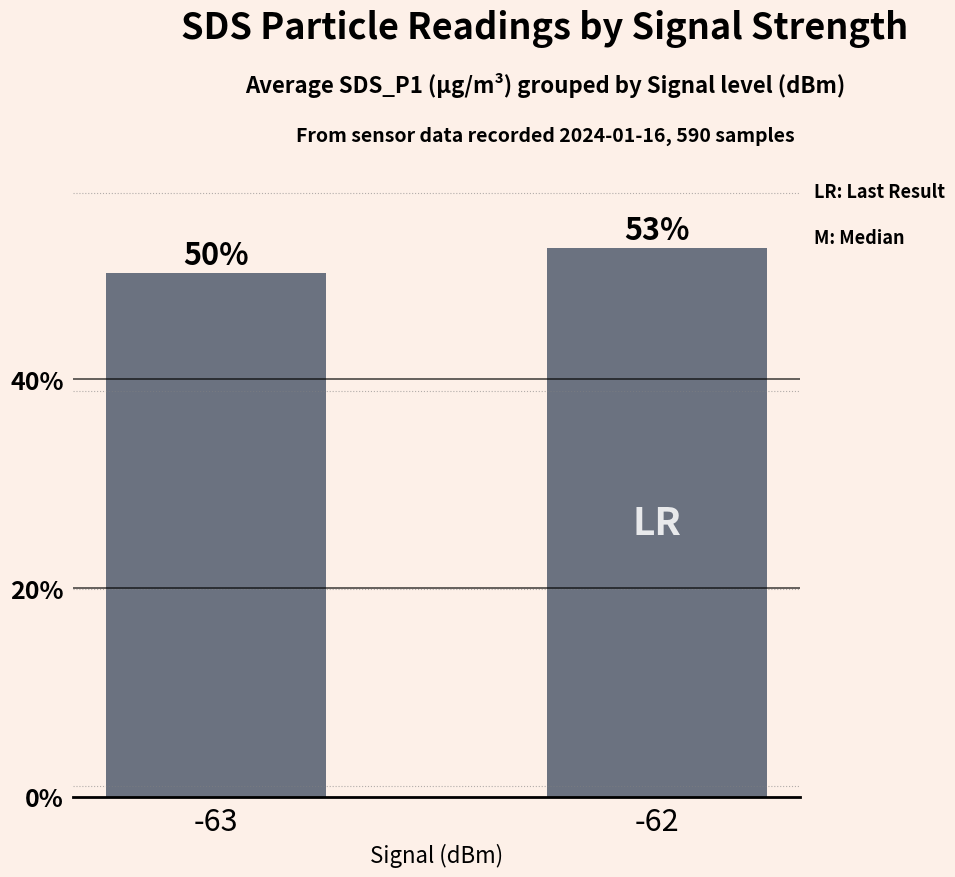

What is the greatest value displayed?

0.5